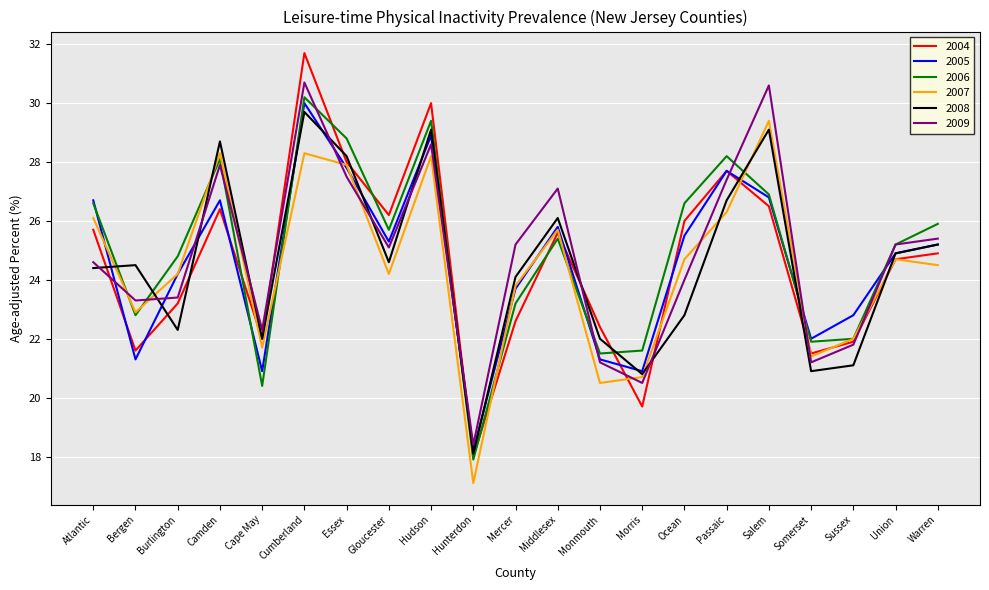

Where does the 2006 series first go above 25?

Atlantic